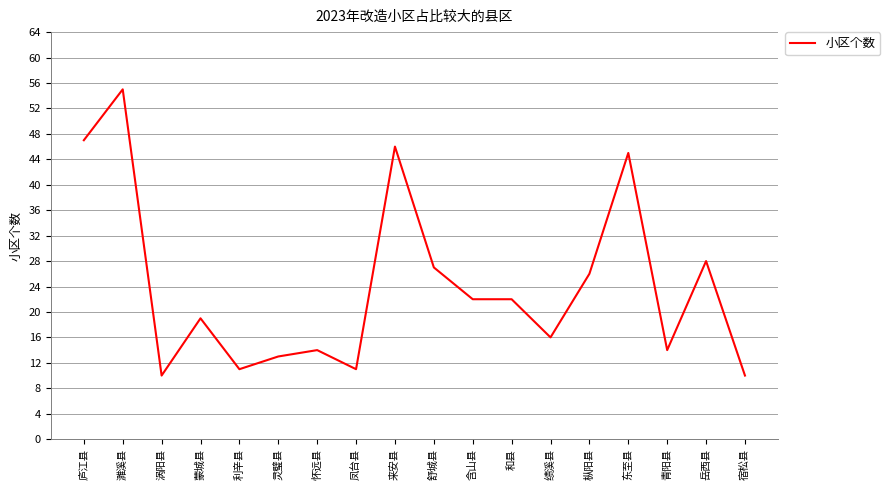

What position from the left is 灵璧县?

6